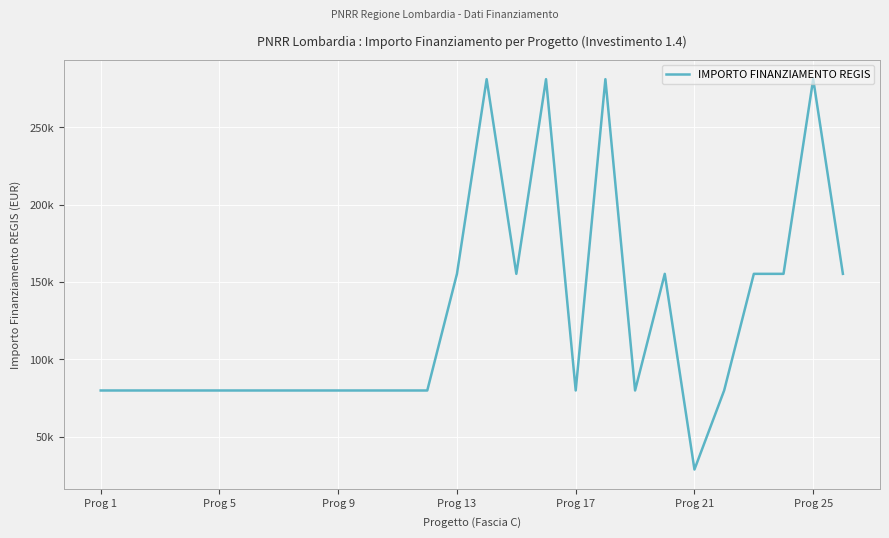

What is the greatest value displayed?

280932